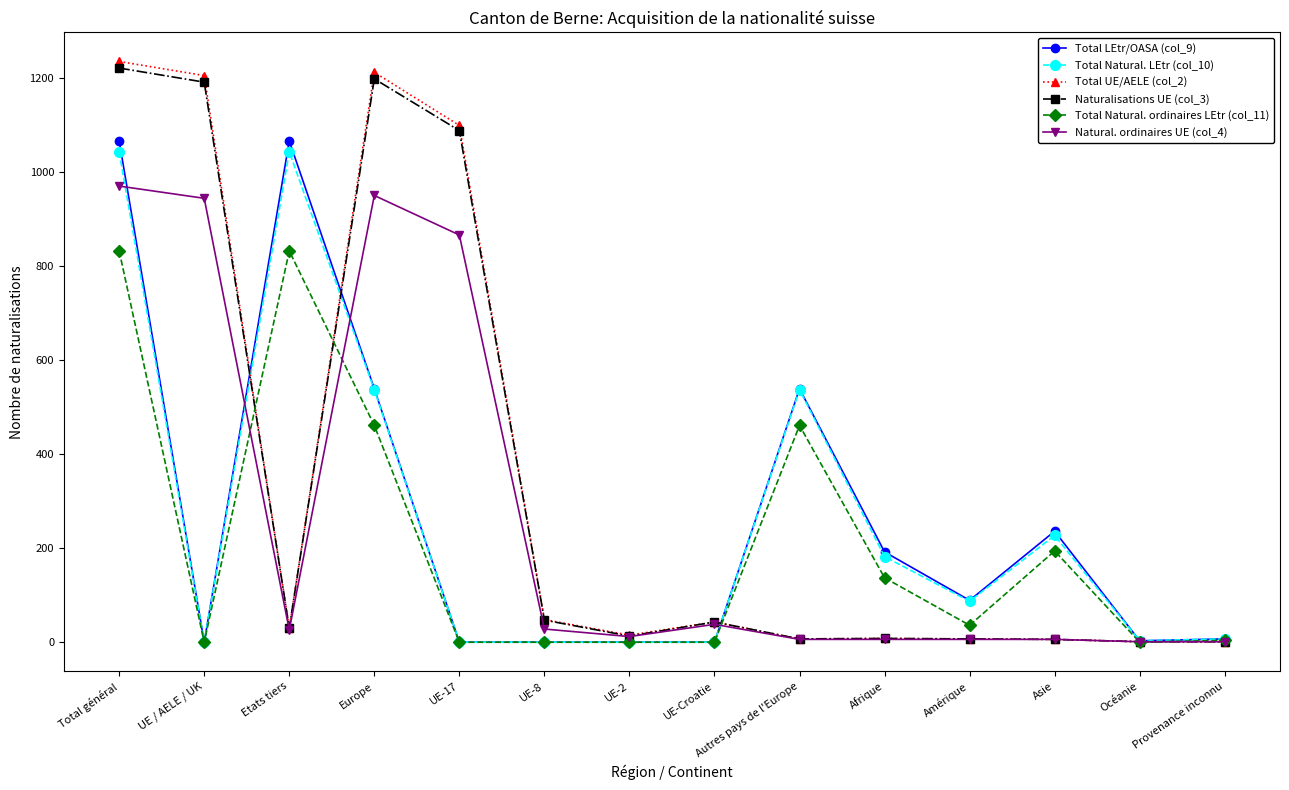

True or false: Total Natural. ordinaires LEtr (col_11) has more than 1 points higher than both neighbors.

True